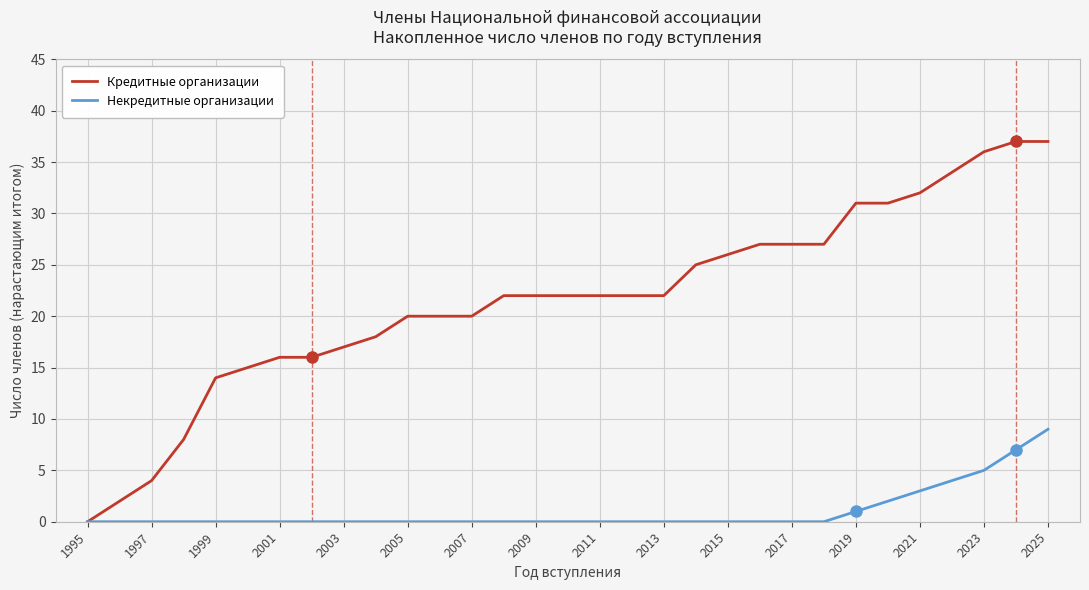

What is the maximum value shown in the chart?

37